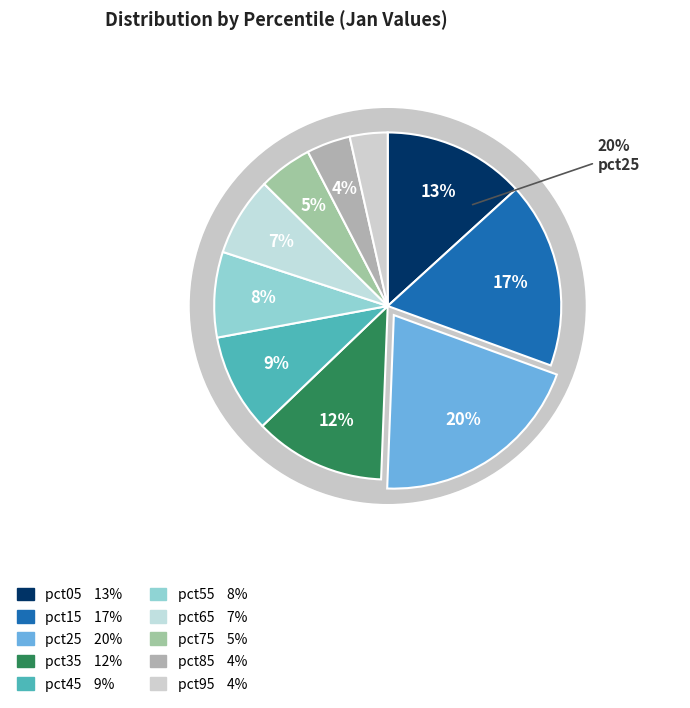

Do pct95 and pct65 together represent more than half of the pie?

No